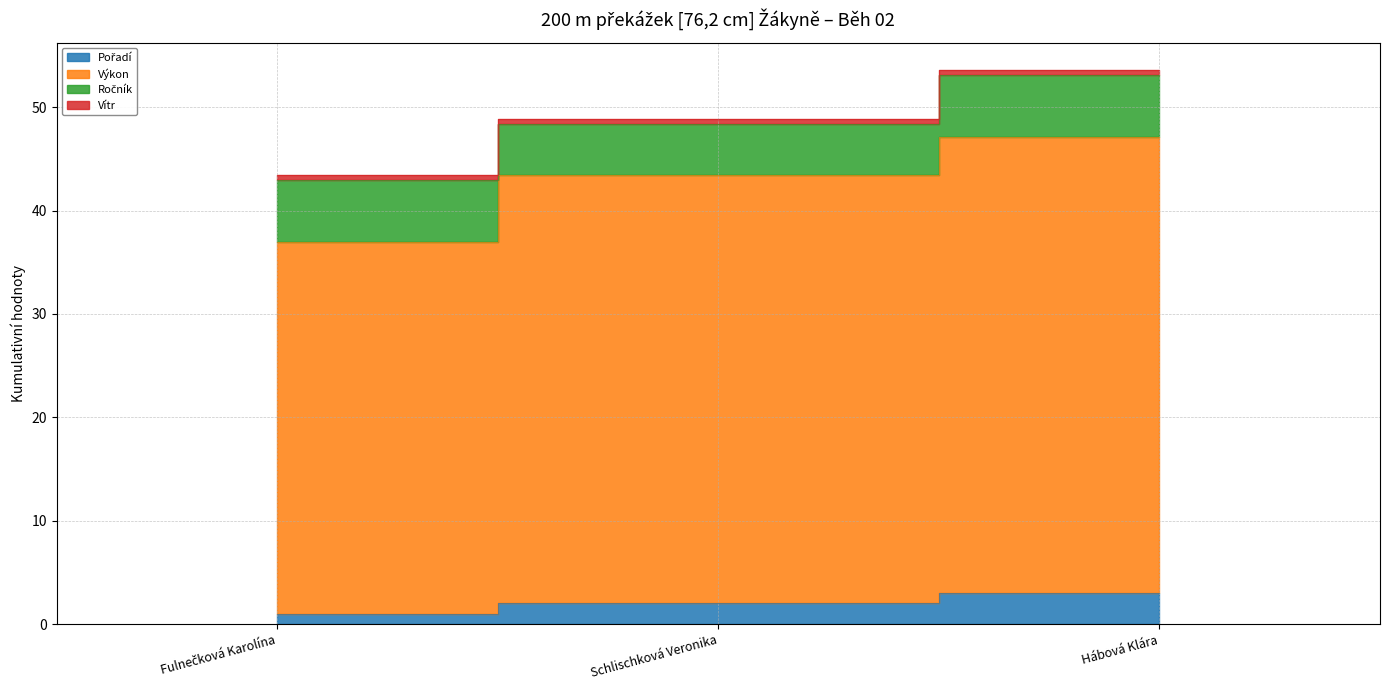

Between Schlischková Veronika and Hábová Klára, which series saw the biggest shift?

Výkon